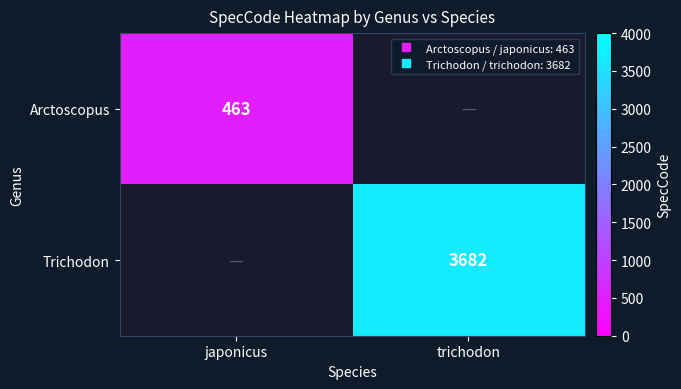

What is the difference between the maximum and minimum values in the Arctoscopus series?

463